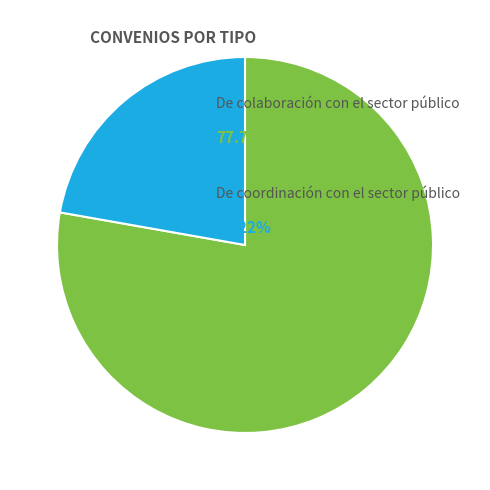

Rank the categories by value from lowest to highest.

De coordinación con el sector público, De colaboración con el sector público